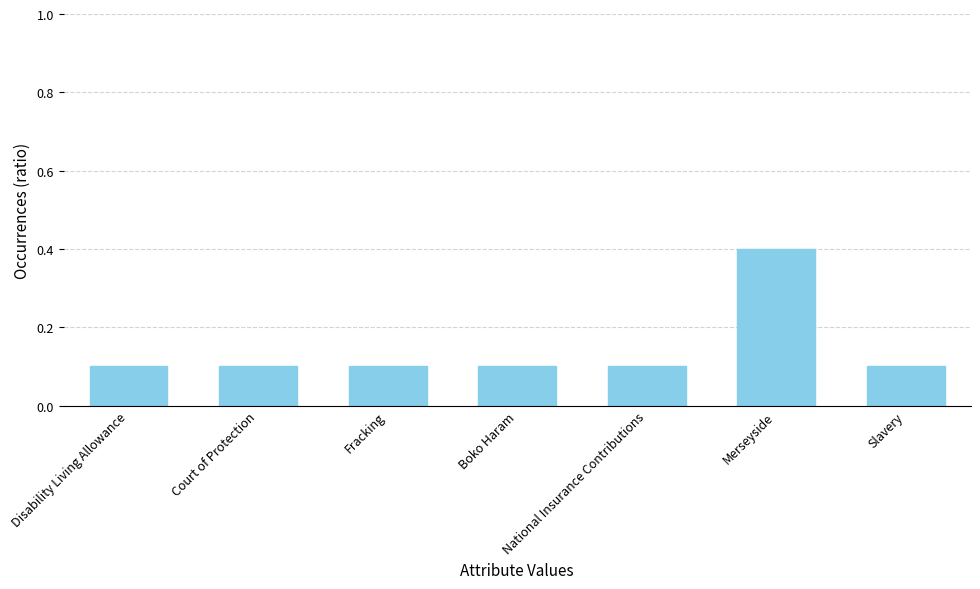

Reading left to right, extract all data points from this chart.

0.1	0.1	0.1	0.1	0.1	0.4	0.1